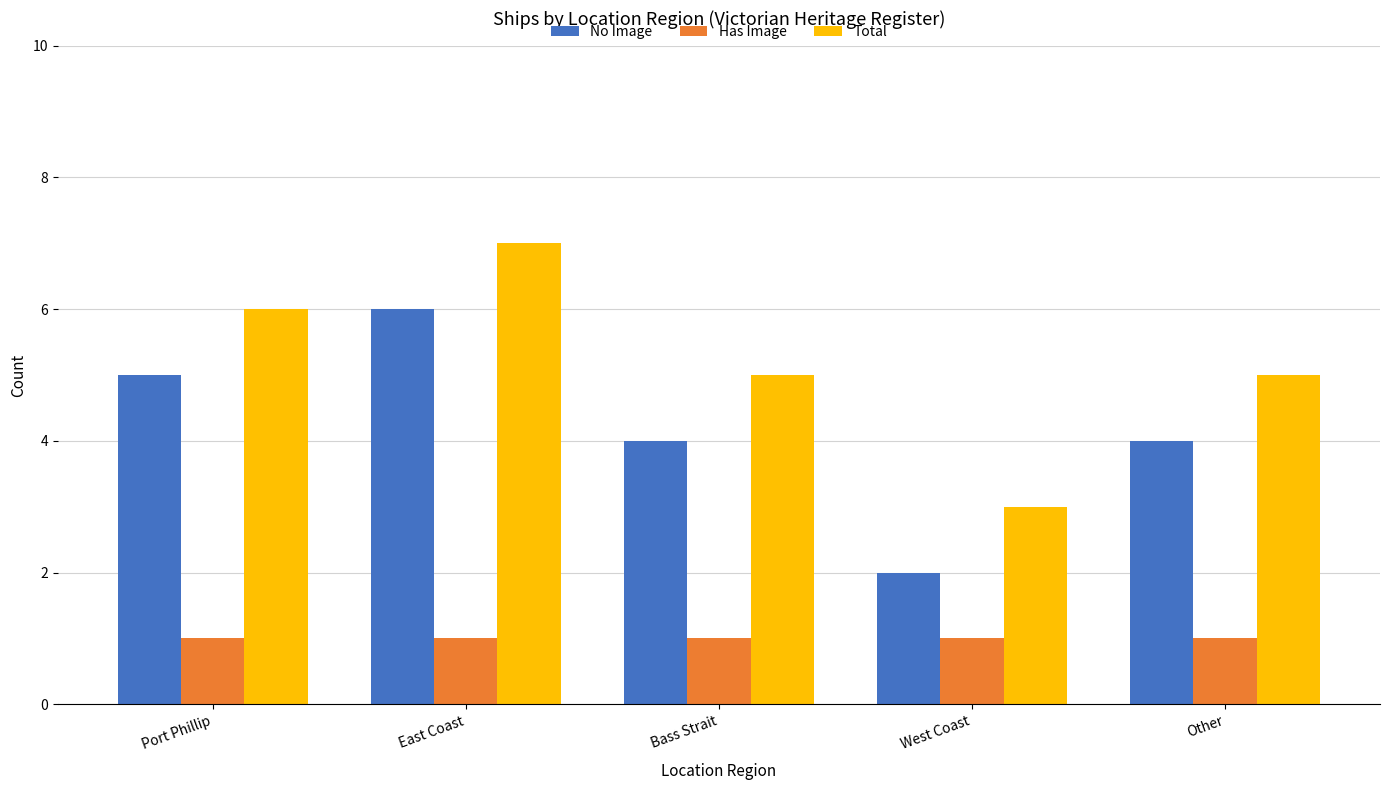

At West Coast, list the series in order from smallest to largest.

Has Image, No Image, Total